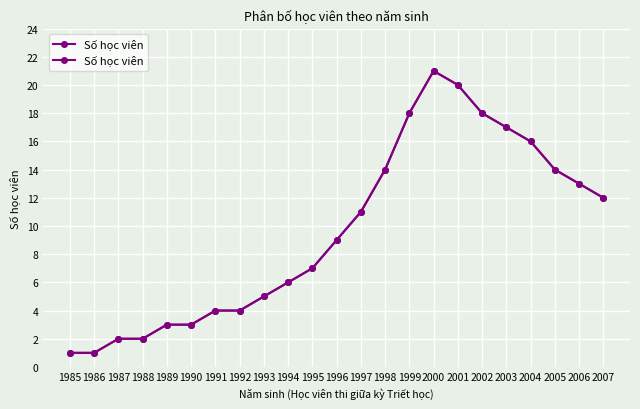

True or false: the data shows 4 at 1991.

True